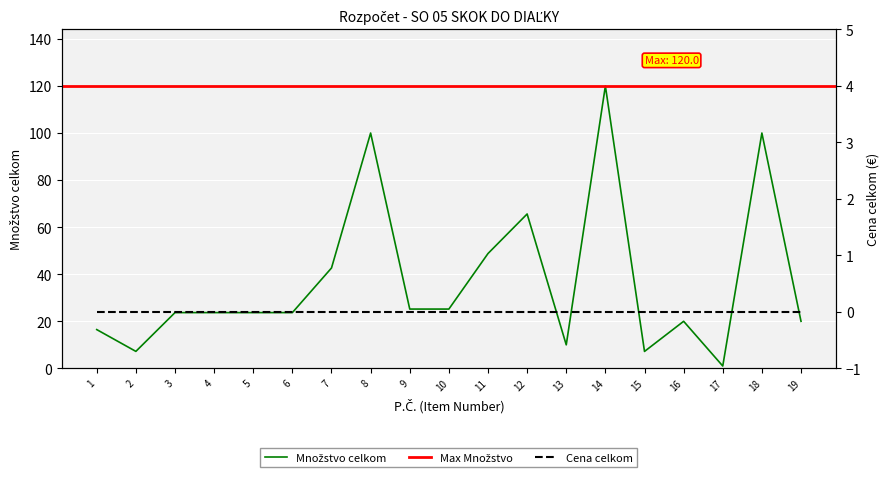

True or false: the data has more than 2 interior local peaks.

True